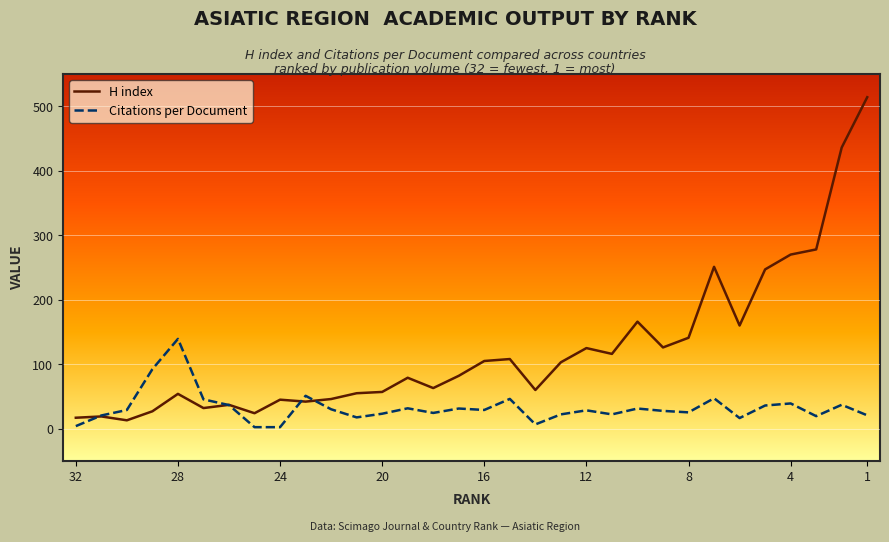

What is the maximum value for H index?

514.0